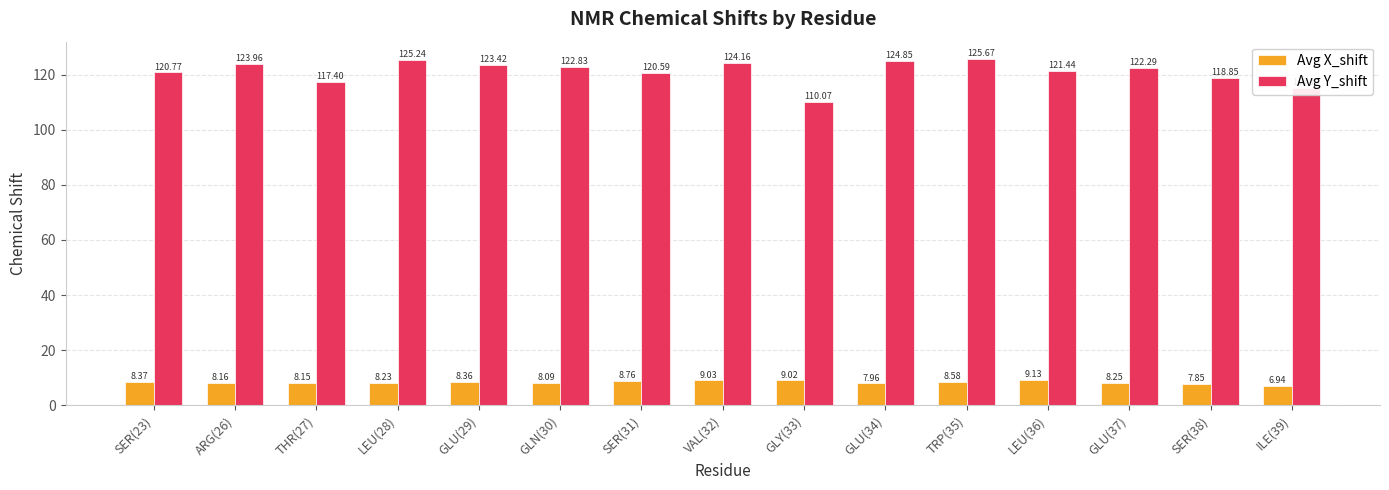

Where is Avg X_shift nearest to the value 8?

GLU(34)